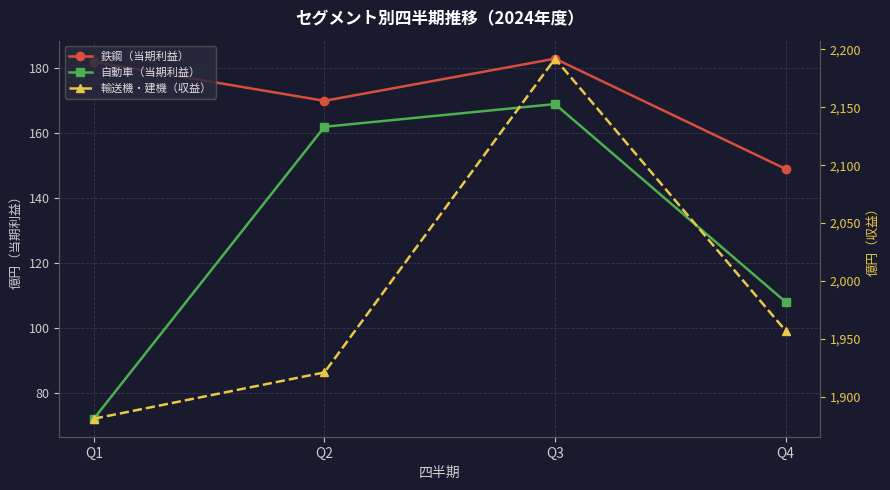

At which label does 自動車（当期利益） first exceed 162?

Q3